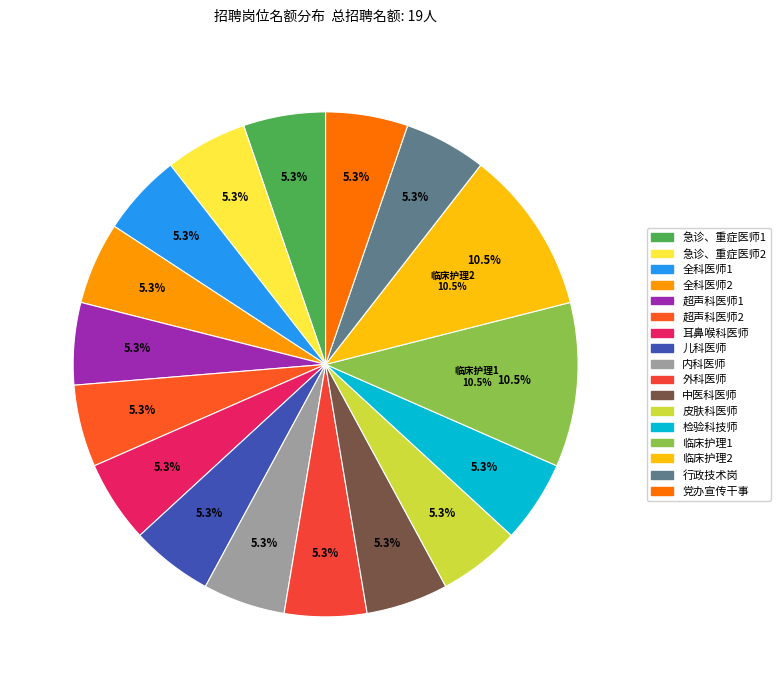

Combined, do 急诊、重症医师2 and 检验科技师 account for over 50%?

No